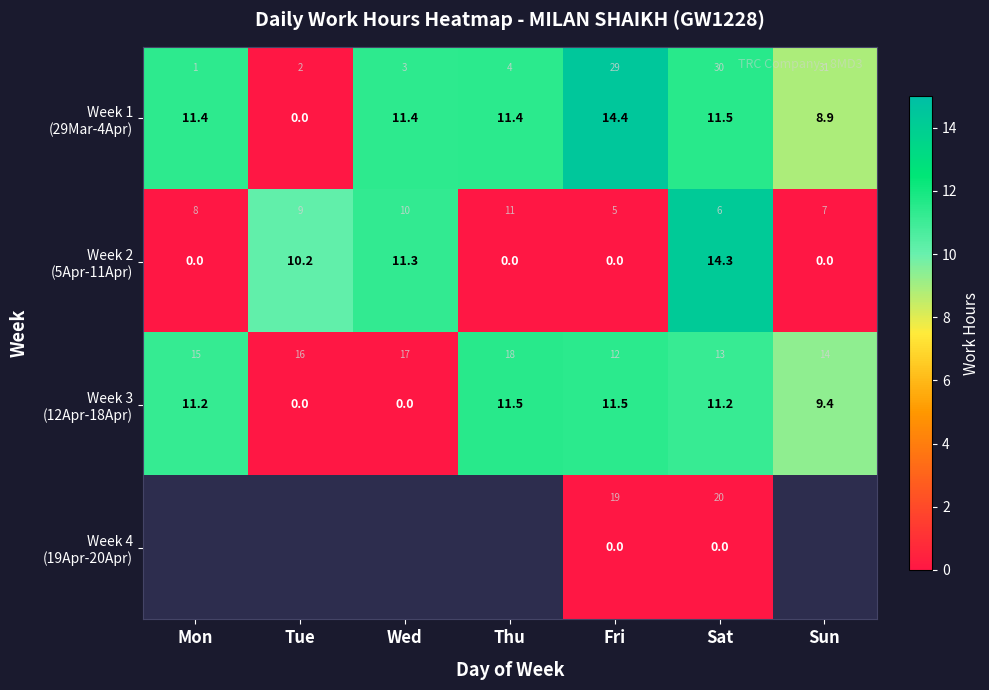

Count the number of data series in this chart.

4